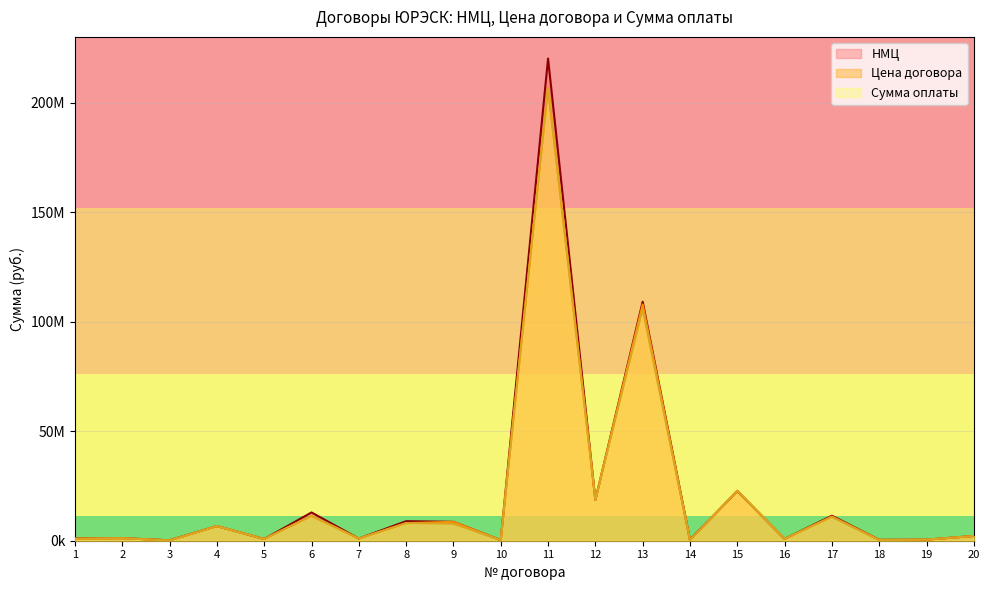

In НМЦ, how many points are lower than both neighbors (excluding endpoints)?

8